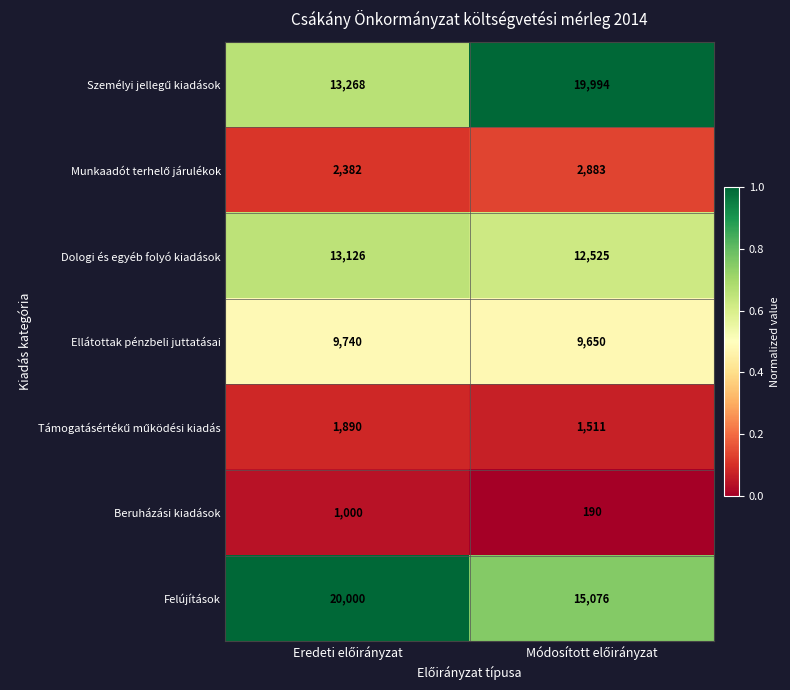

Which series has the largest total across all categories?

Felújítások